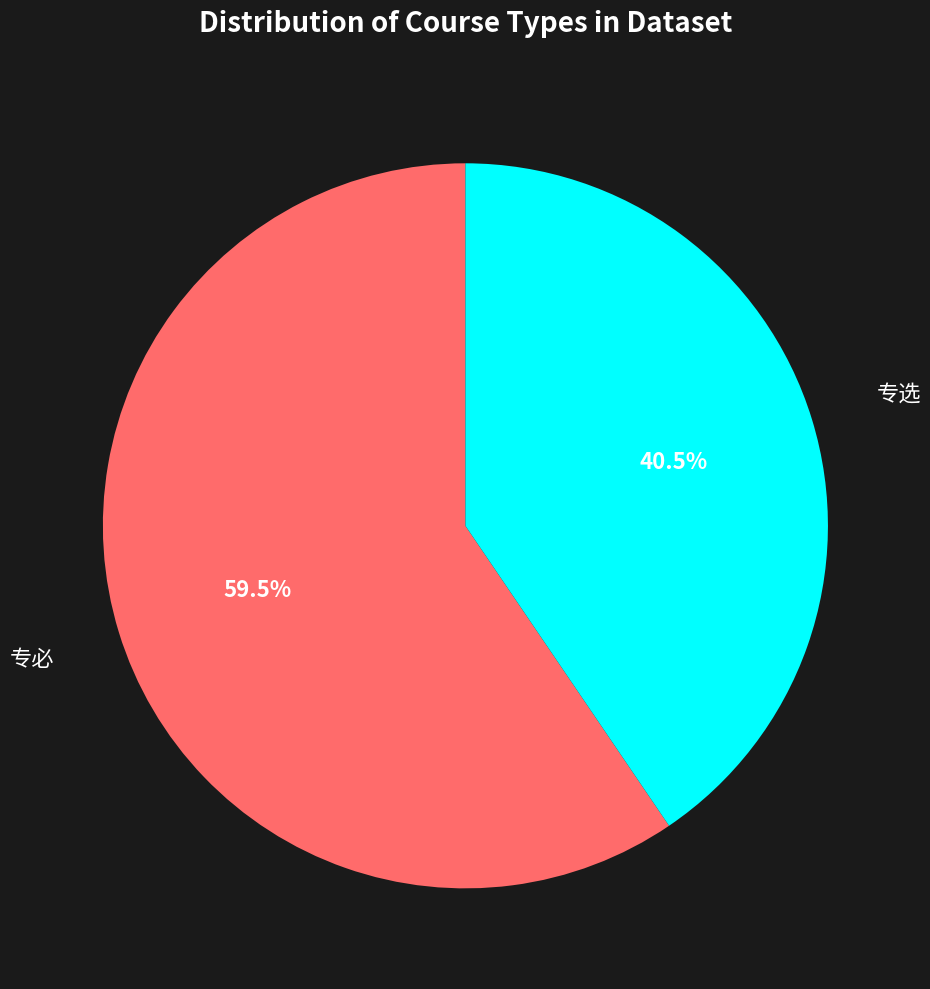

To the nearest percent, what is the difference between the largest and smallest slice percentages?

19%